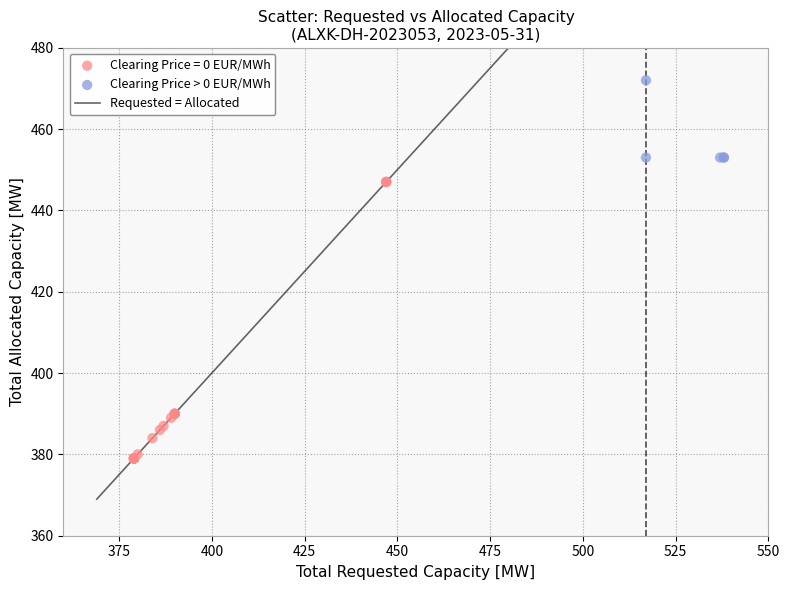

Which series has the largest Y range (max minus min)?

Clearing Price = 0 EUR/MWh